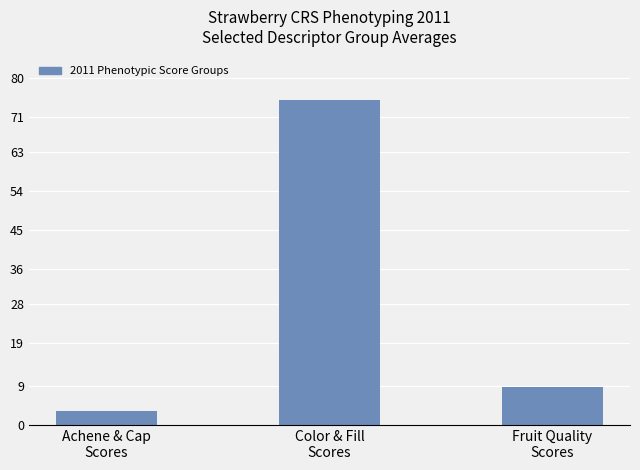

What is the greatest value displayed?

75.0